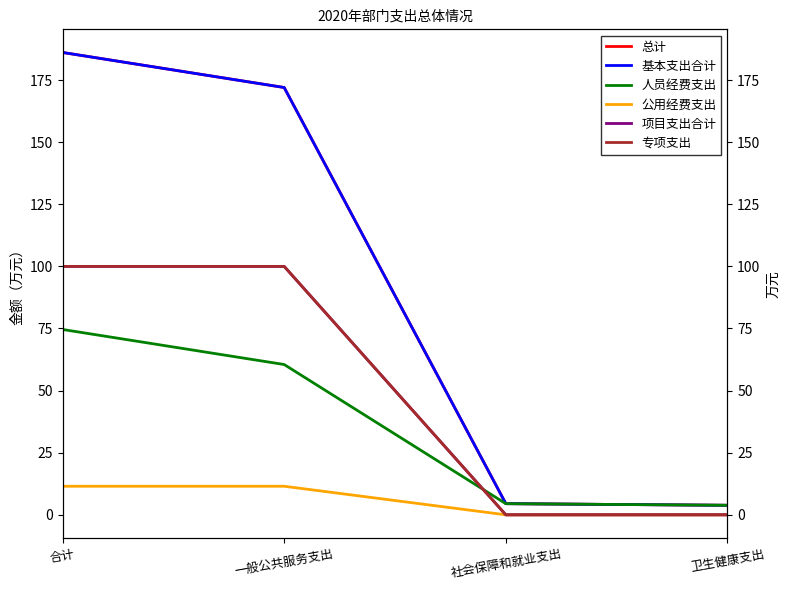

What is the difference between the maximum and minimum values in the 项目支出合计 series?

100.0